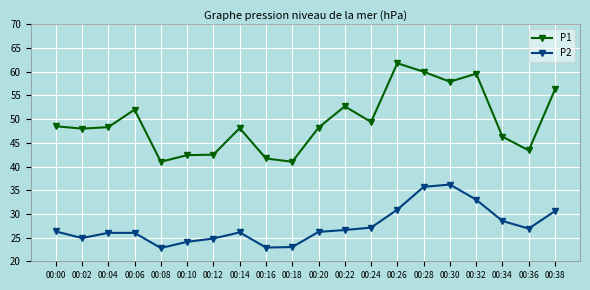

What is the maximum value shown in the chart?

61.8